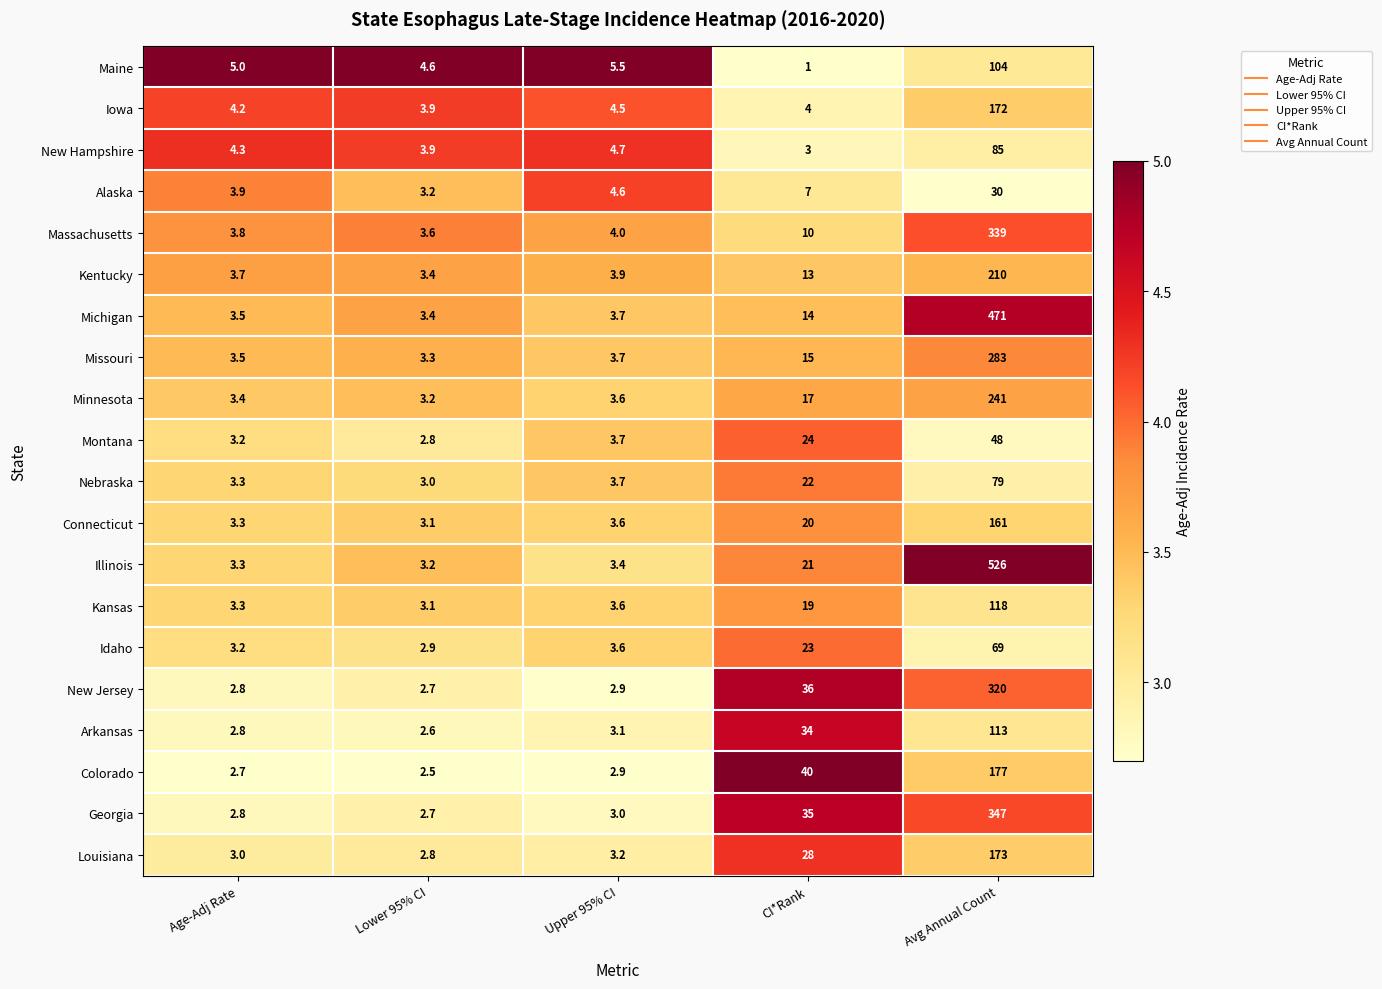

Where is Illinois nearest to the value 264?

CI*Rank